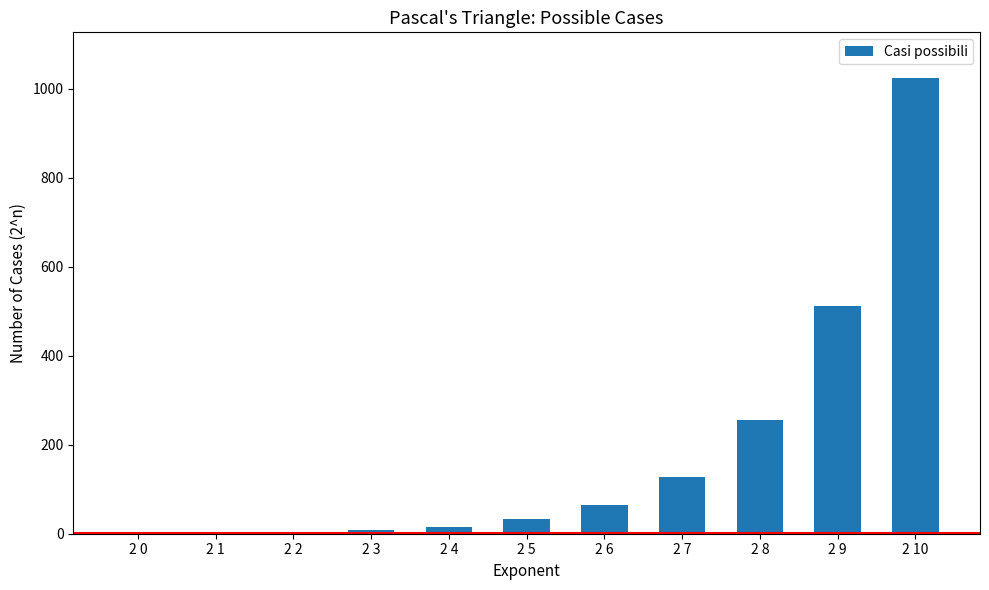

What is the sum of all values?

2047